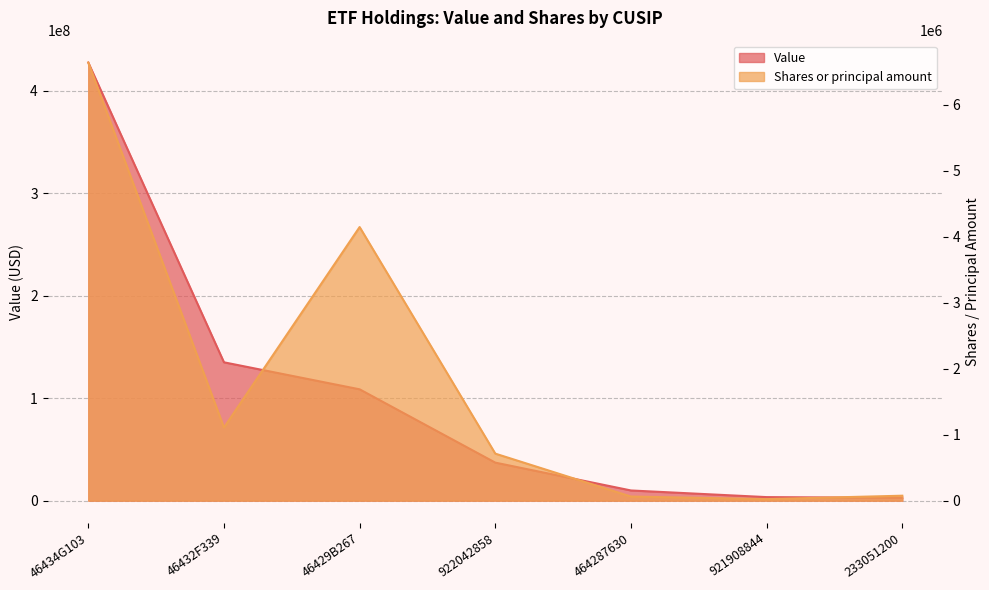

What is the greatest value displayed?

427371000